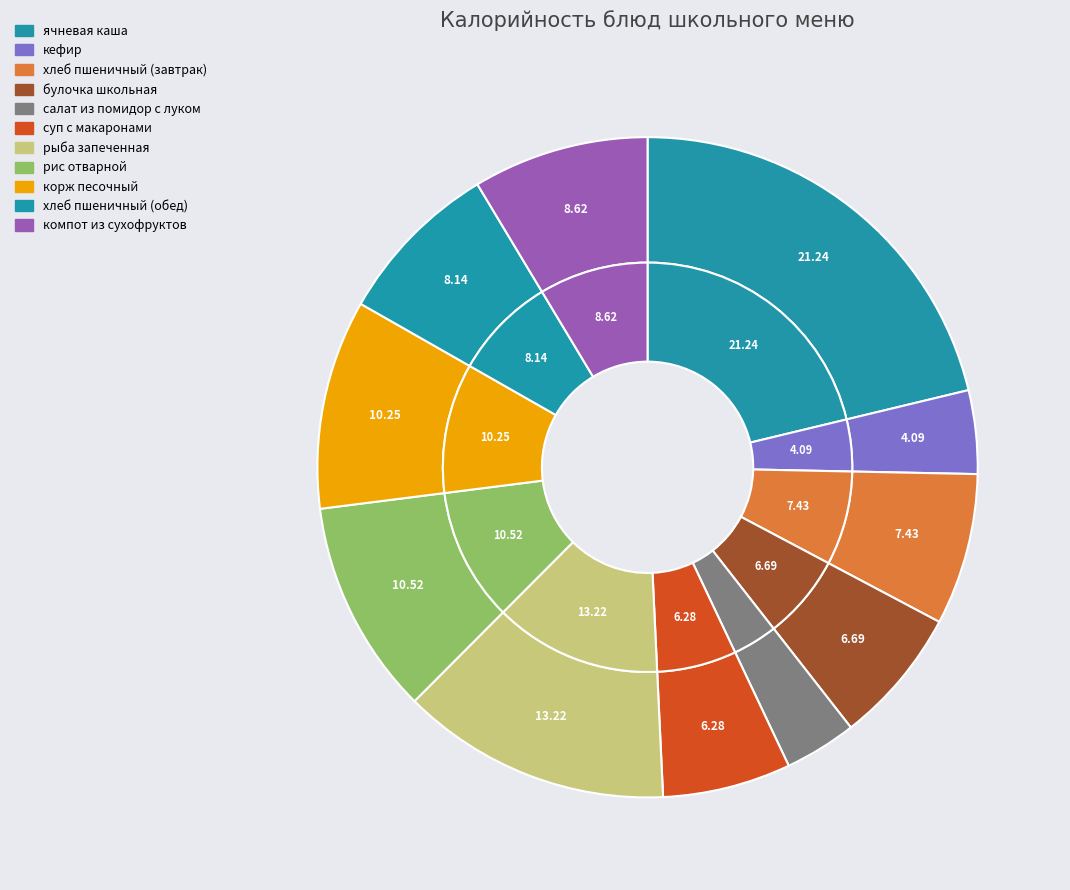

What is the change in value from хлеб пшеничный (завтрак) to рис отварной?

+41.6